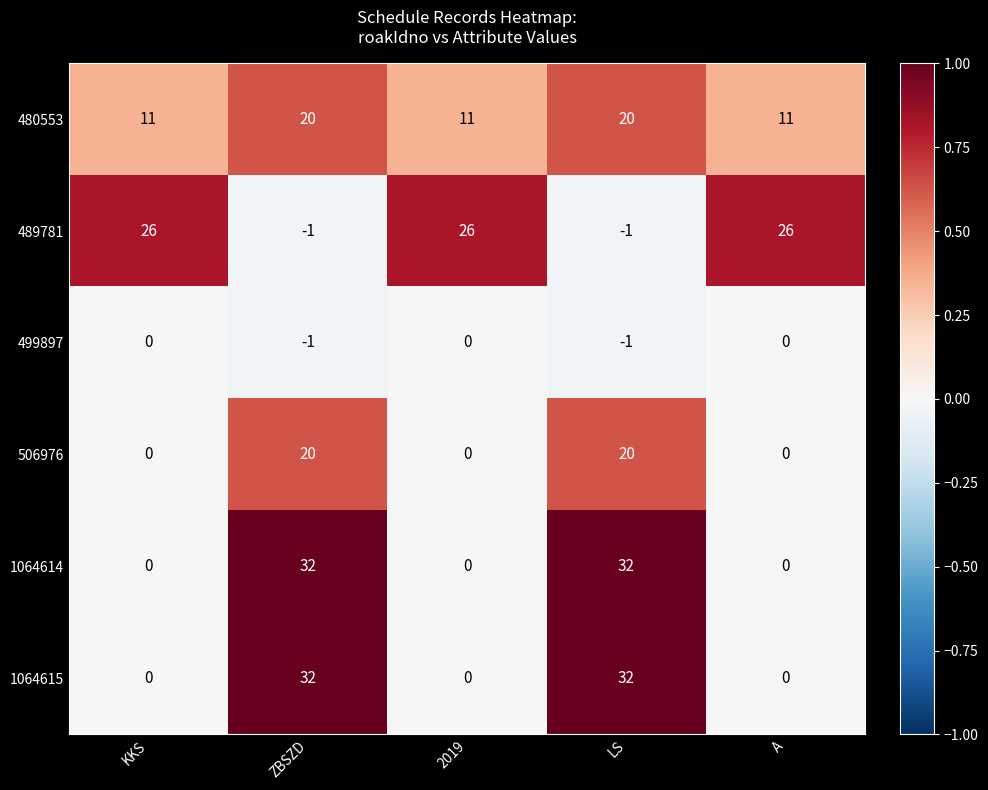

Which series has the largest total across all categories?

489781